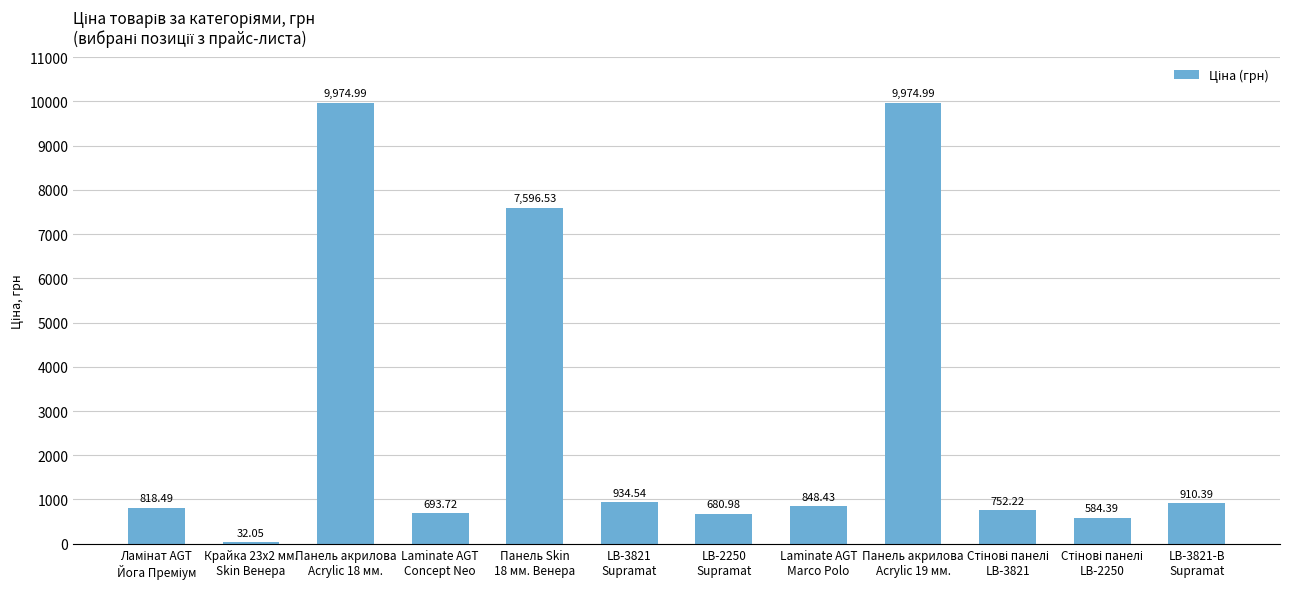

What is the change in value from LB-3821
Supramat to LB-2250
Supramat?

-253.6